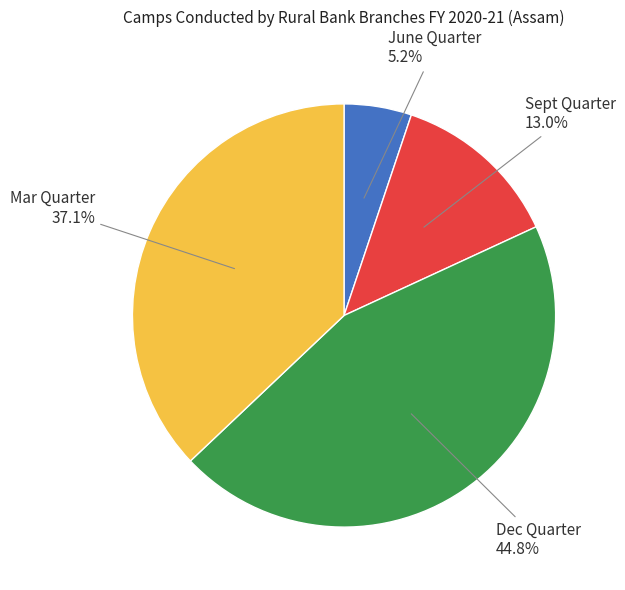

Do June Quarter and Sept Quarter together represent more than half of the pie?

No